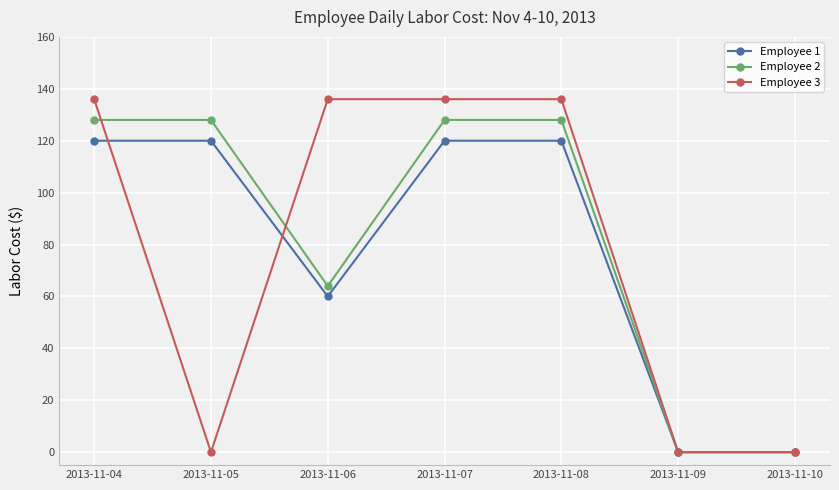

At how many categories does at least one series exceed 68?

5